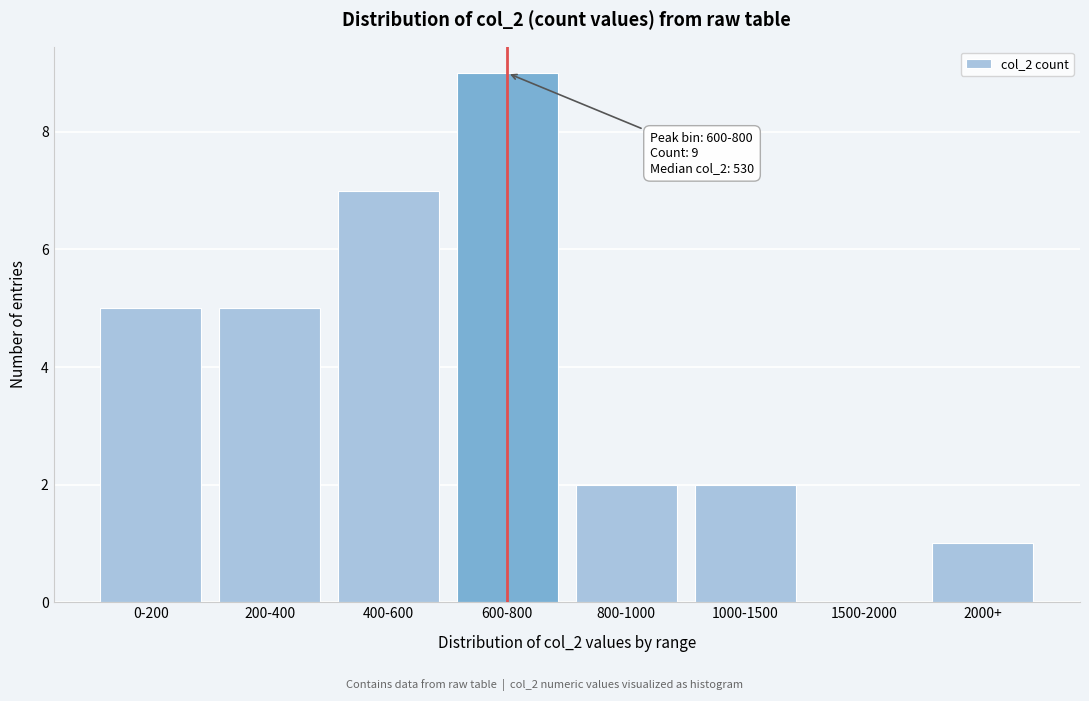

Reading left to right, what are all the values shown in this chart?

0-200=5	200-400=5	400-600=7	600-800=9	800-1000=2	1000-1500=2	1500-2000=0	2000+=1